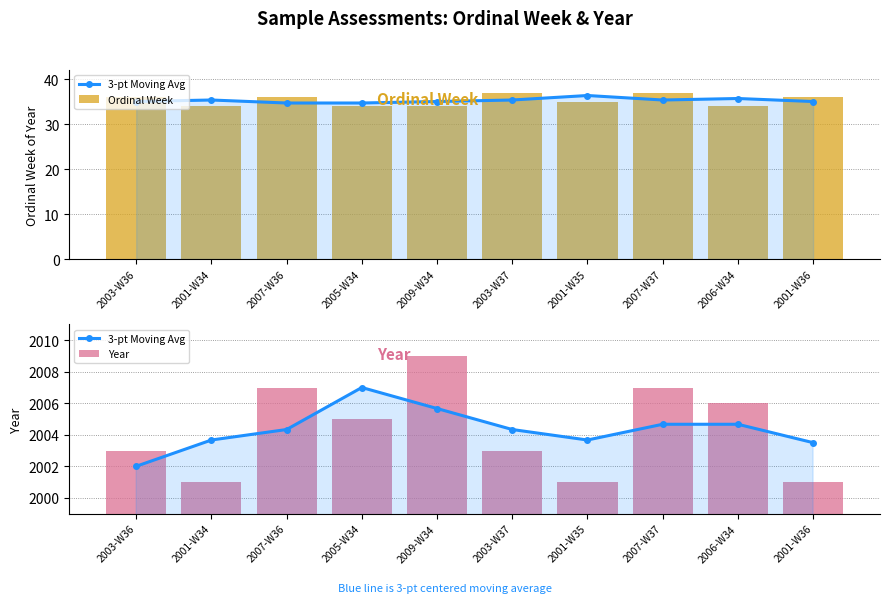

What is the label of the 3rd bar from the left?

2007-W36